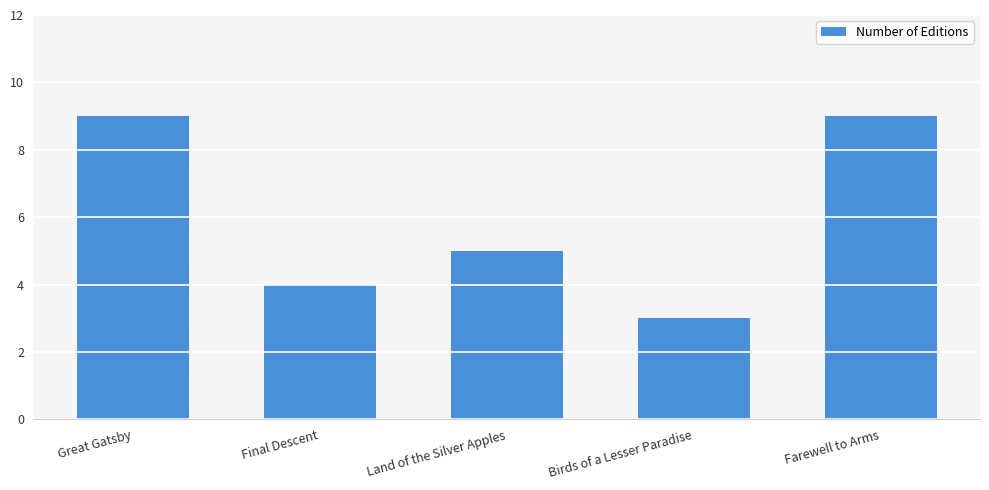

What is the average value?

6